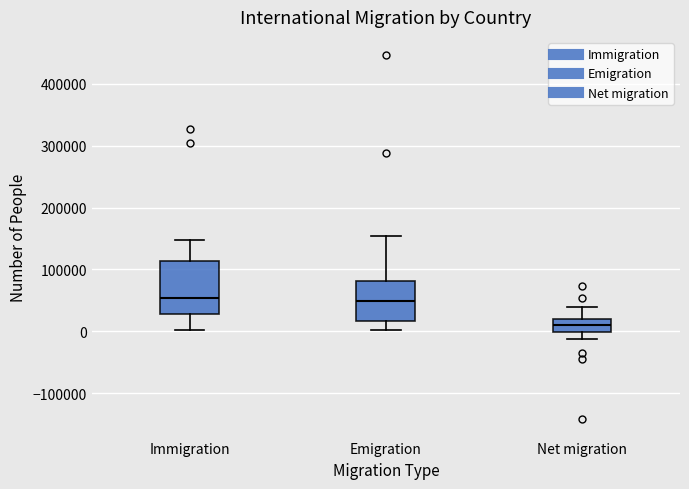

Reading left to right, transcribe this box plot: for each box, give where its median line is, the range the box spans, and where its two whiskers end, as read against the y-axis. The values are not printed on the chart, so give them approximately, as read against the axis.

Immigration: median 50000, box 30000 to 110000, whiskers 0 to 150000
Emigration: median 50000, box 20000 to 80000, whiskers 0 to 150000
Net migration: median 10000, box 0 to 20000, whiskers -10000 to 40000